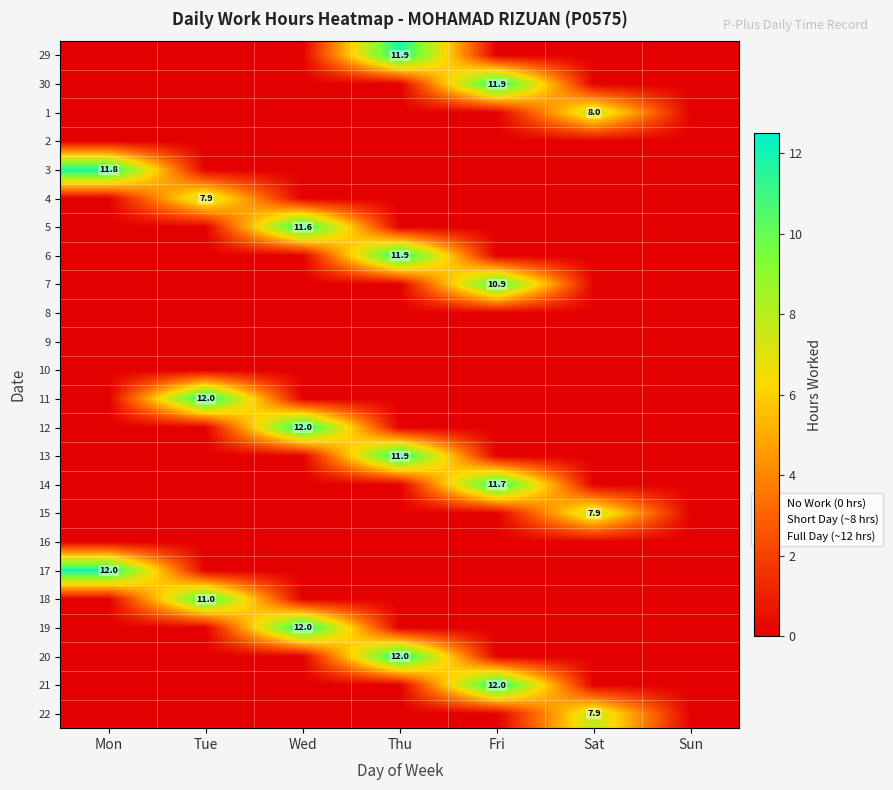

Is it true that 14 equals 11.7 at Fri?

True